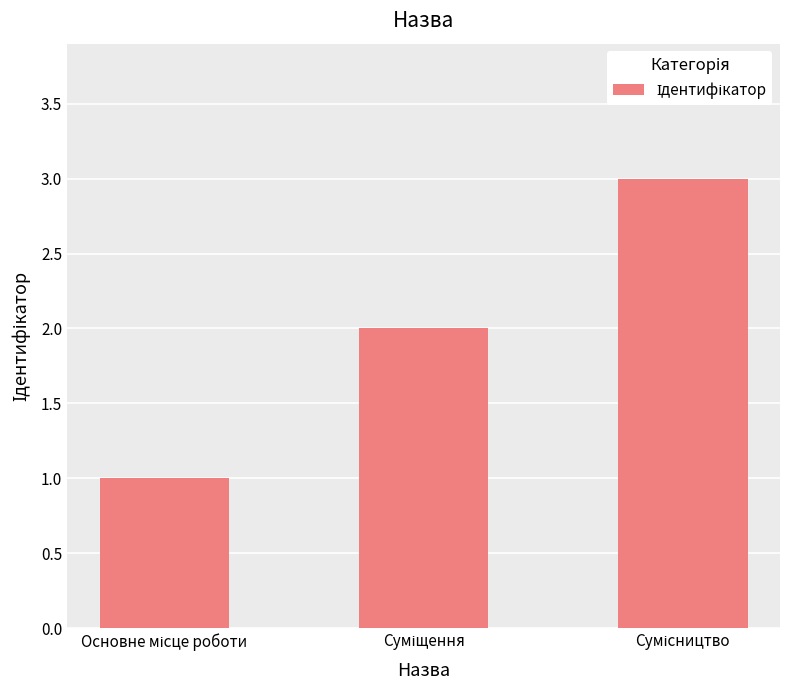

What is the maximum value shown in the chart?

3